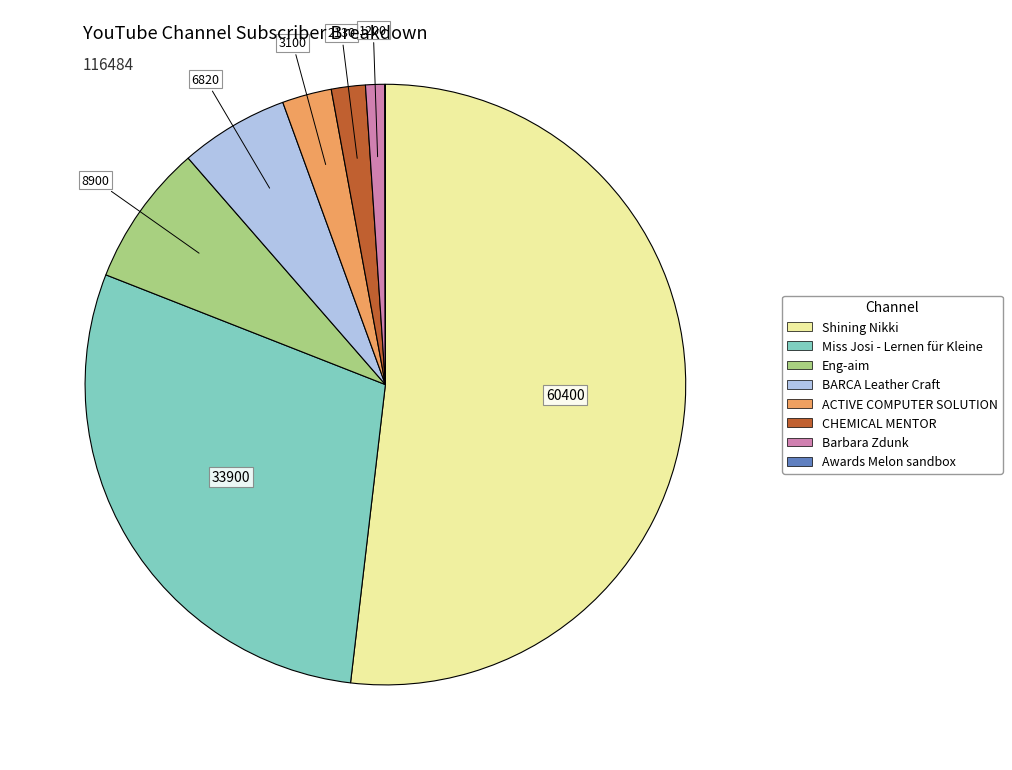

Which has a higher value, Miss Josi - Lernen für Kleine or ACTIVE COMPUTER SOLUTION?

Miss Josi - Lernen für Kleine